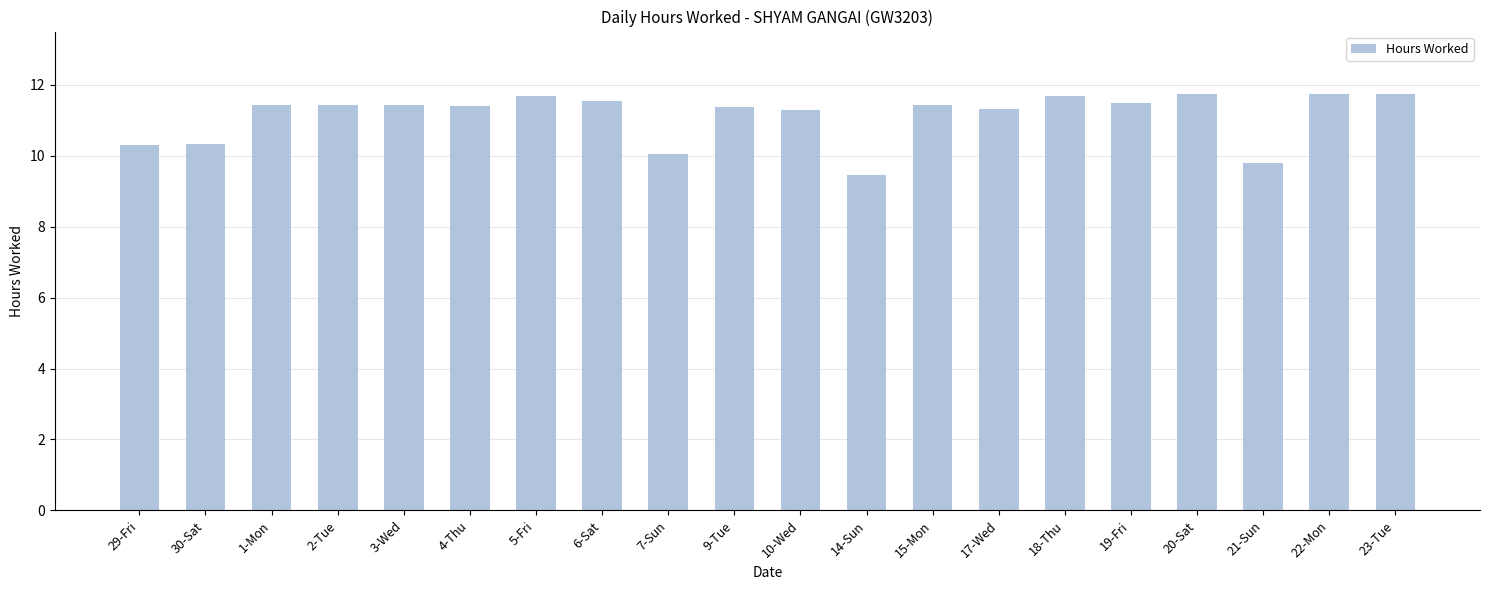

Count the number of data series in this chart.

1